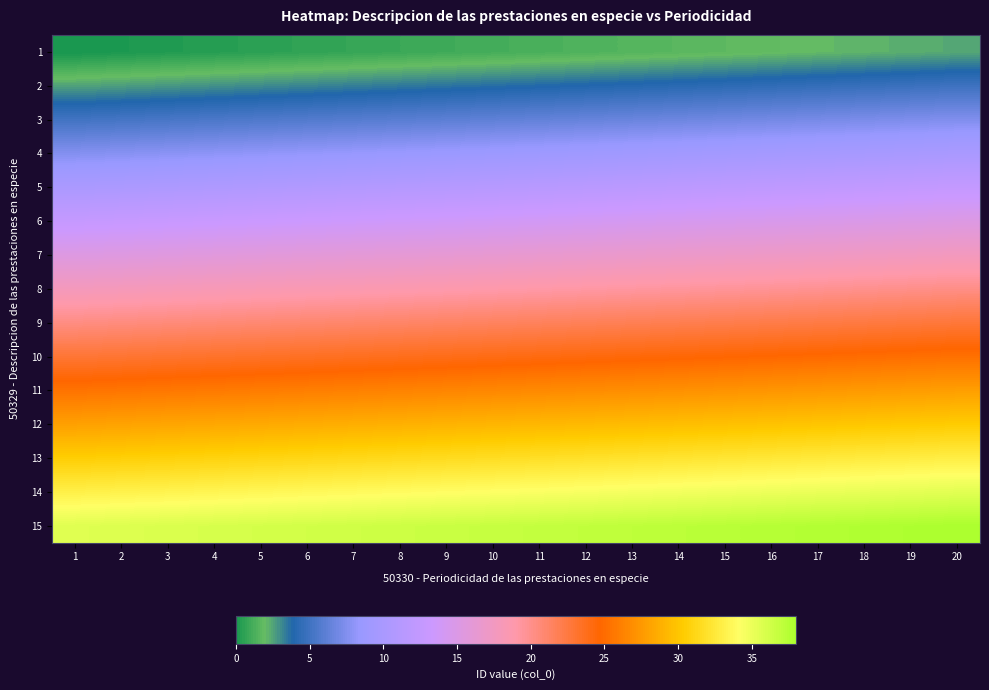

What is the total value across all series at 4?

272.6